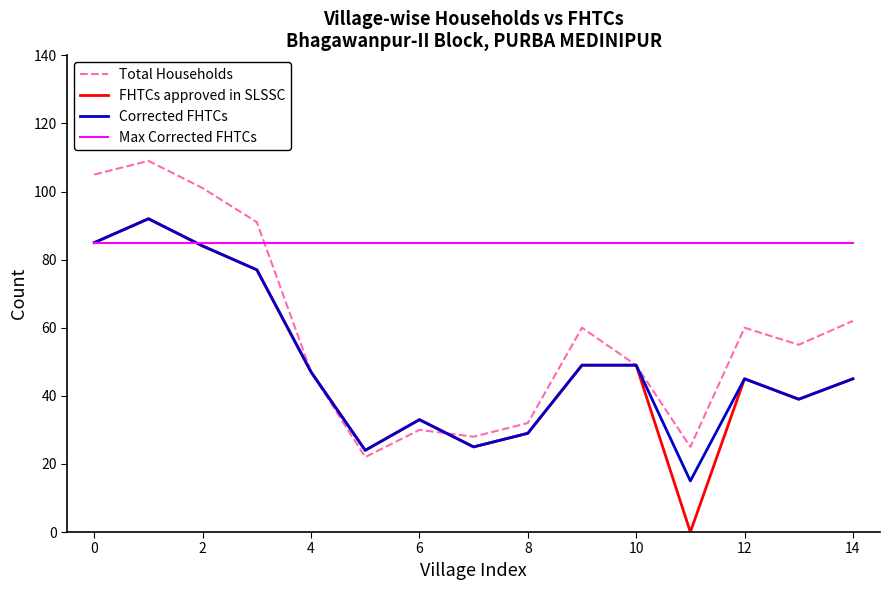

What is the lowest value of the Max Corrected FHTCs series?

85